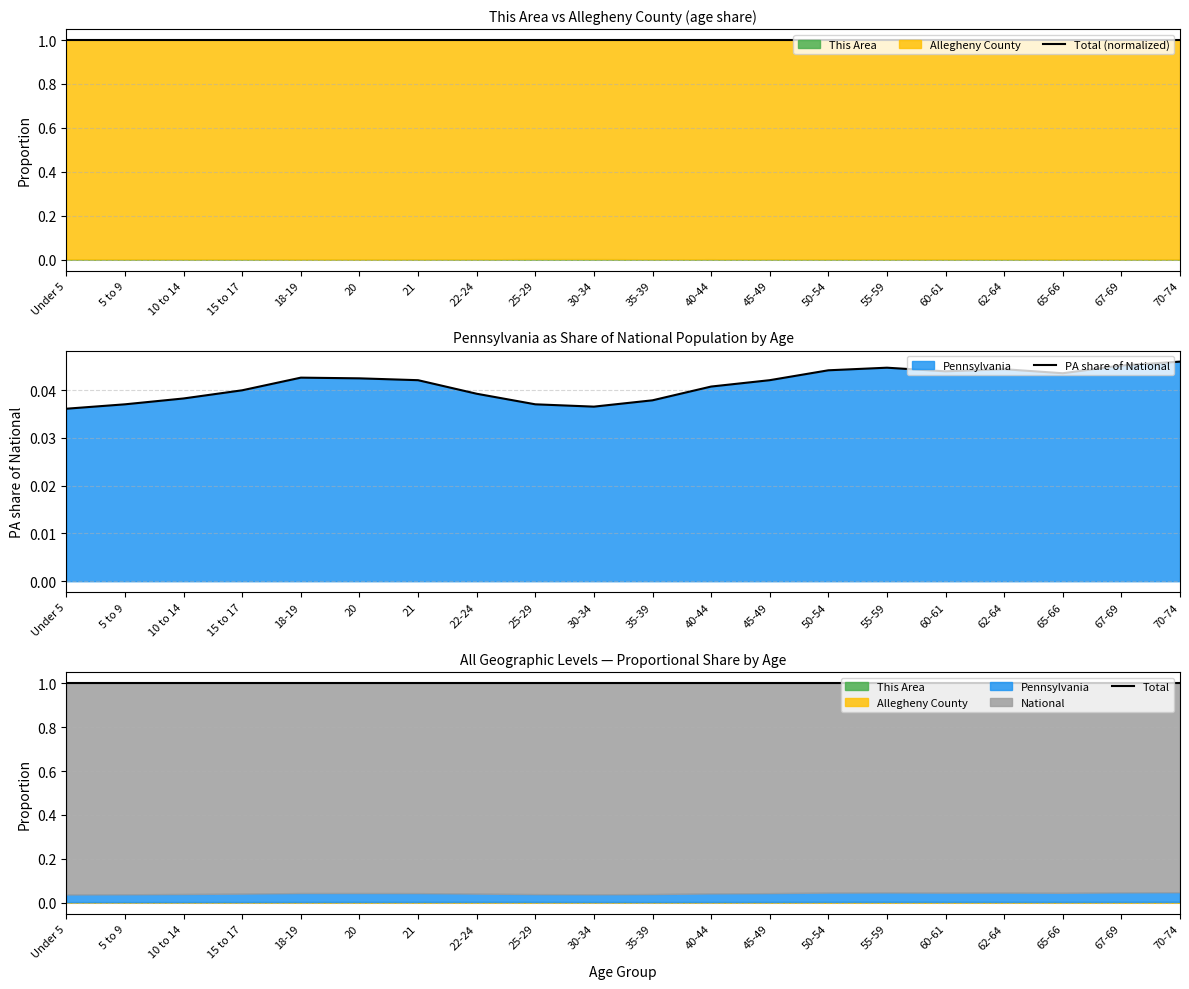

Reading left to right, what are all the values shown in this chart?

Total (normalized): 1.0	1.0	1.0	1.0	1.0	1.0	1.0	1.0	1.0	1.0	1.0	1.0	1.0	1.0	1.0	1.0	1.0	1.0	1.0	1.0
PA share of National: 0.0	0.0	0.0	0.0	0.0	0.0	0.0	0.0	0.0	0.0	0.0	0.0	0.0	0.0	0.0	0.0	0.0	0.0	0.0	0.0
Total: 1.0	1.0	1.0	1.0	1.0	1.0	1.0	1.0	1.0	1.0	1.0	1.0	1.0	1.0	1.0	1.0	1.0	1.0	1.0	1.0